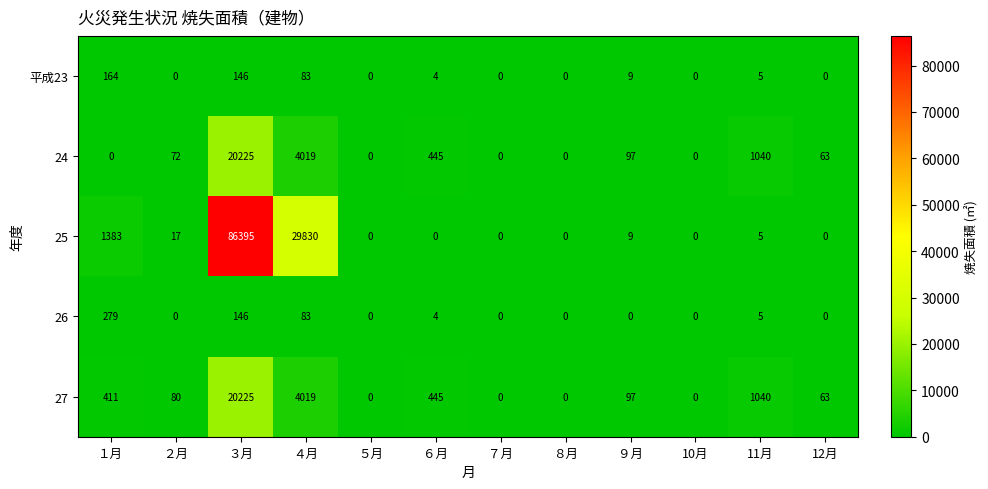

What is the maximum value shown in the chart?

86395